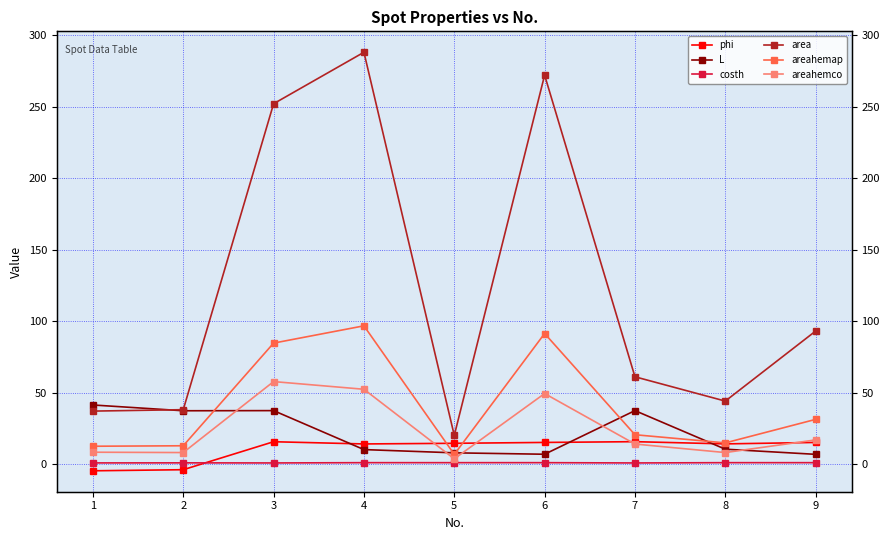

What is the difference between the highest and lowest values at 4?

287.1